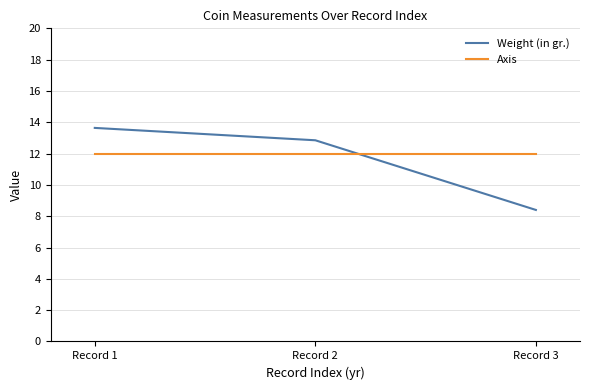

At how many categories does at least one series exceed 13?

1